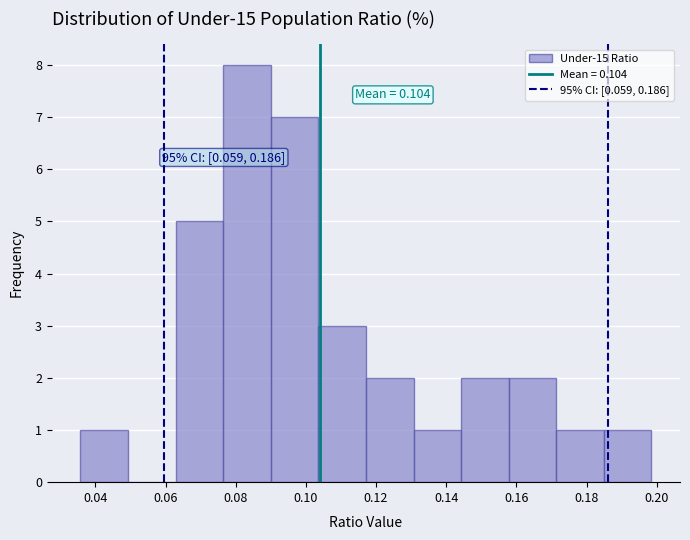

Over which range of the x-axis is the bar tallest?

0.076 to 0.090